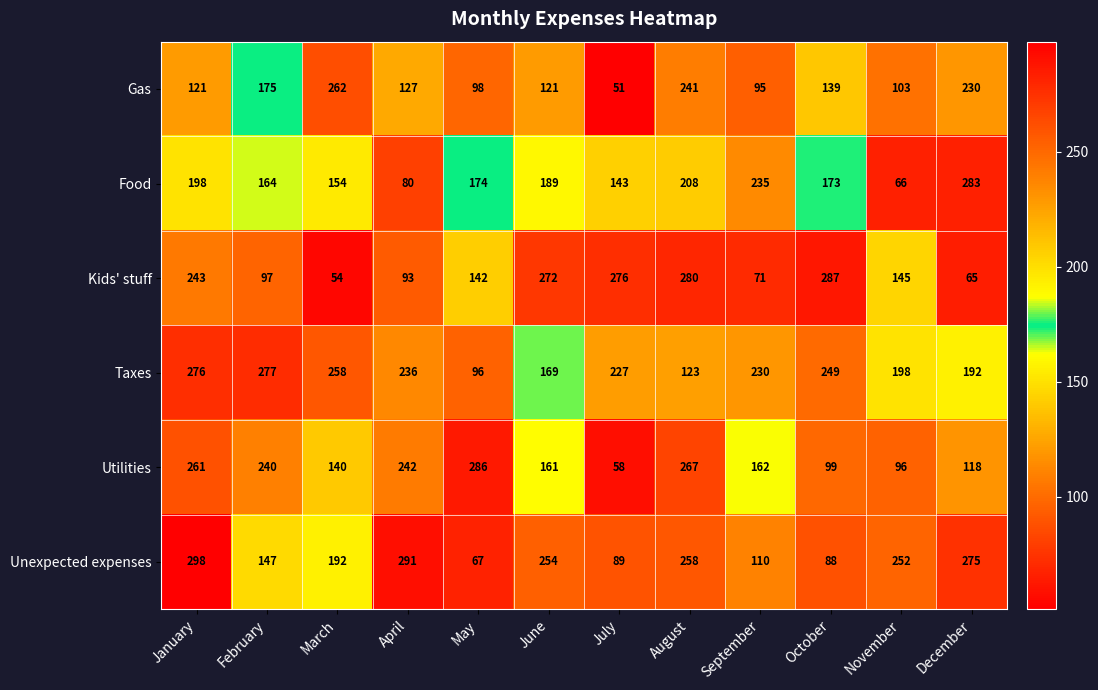

How many series are shown in this chart?

6